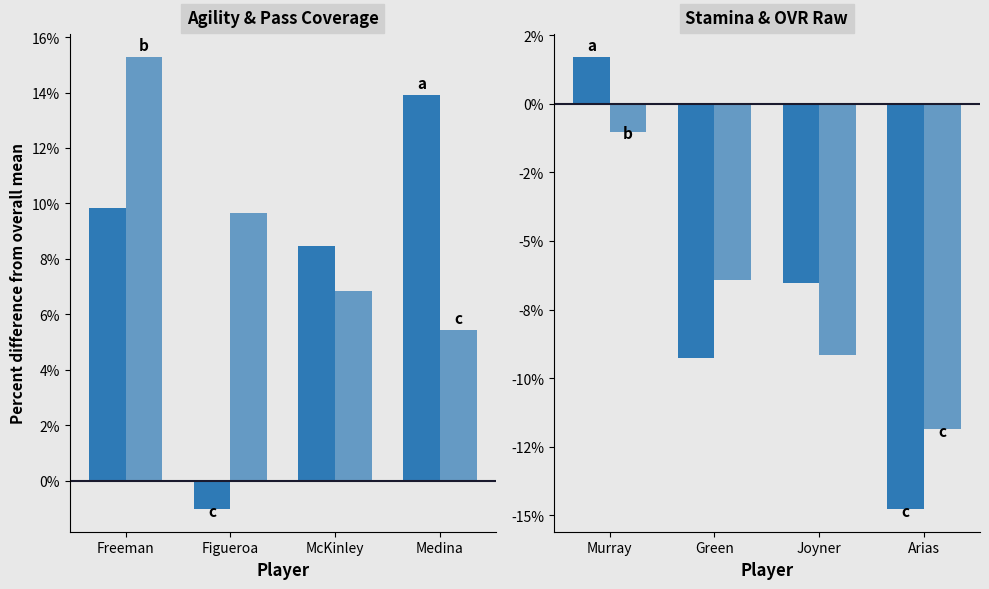

How many series are shown in this chart?

4